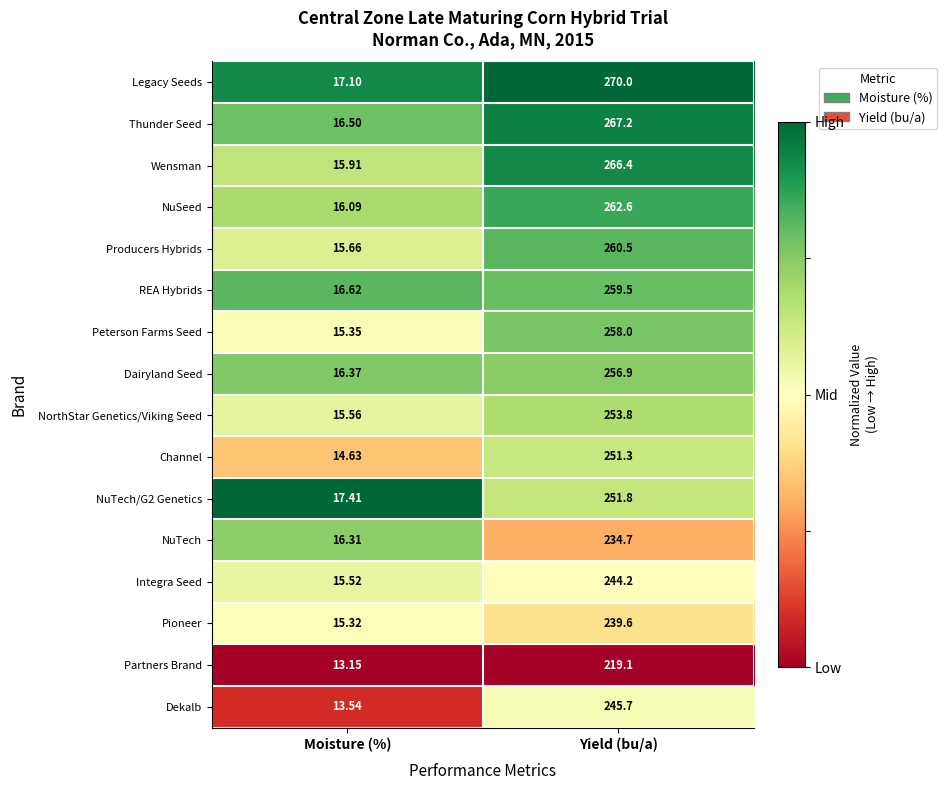

Rank the series at Yield (bu/a) from lowest to highest value.

Partners Brand, NuTech, Pioneer, Integra Seed, Dekalb, Channel, NuTech/G2 Genetics, NorthStar Genetics/Viking Seed, Dairyland Seed, Peterson Farms Seed, REA Hybrids, Producers Hybrids, NuSeed, Wensman, Thunder Seed, Legacy Seeds